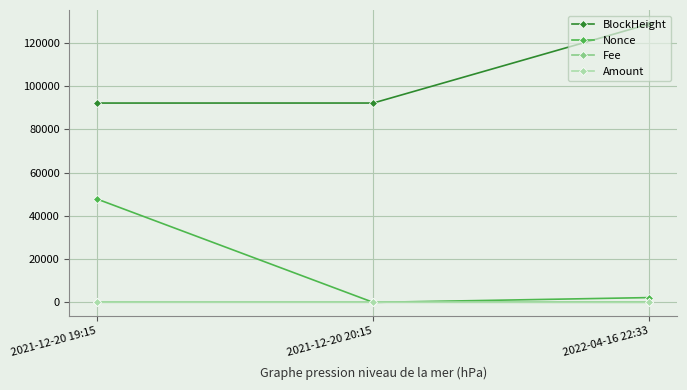

What is the sum of all Nonce values?

49980.0